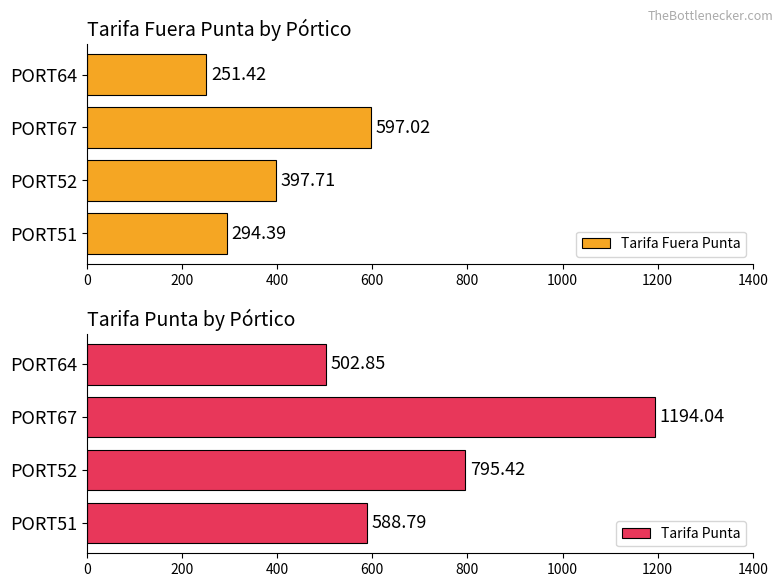

What is the value of the Tarifa Fuera Punta bar at the 2nd from the left?

397.7